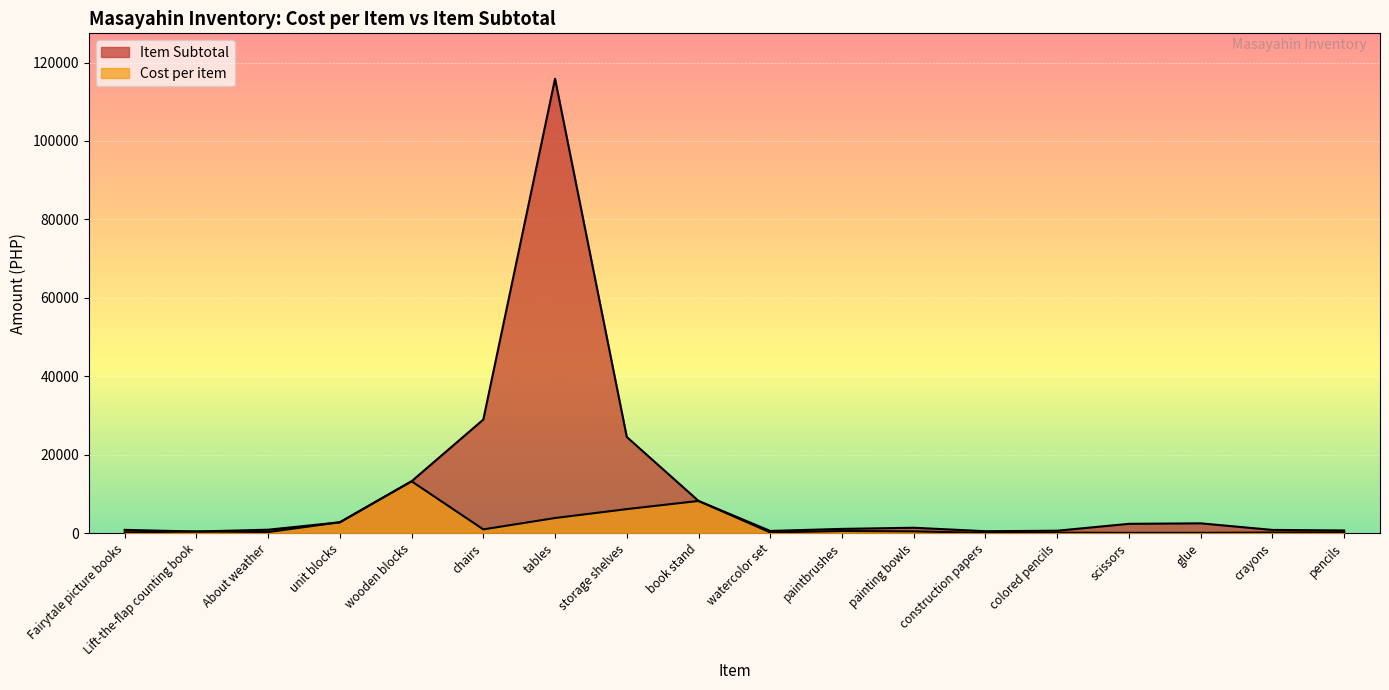

What is the difference between the second highest and second lowest values in the Item Subtotal series?

28472.6